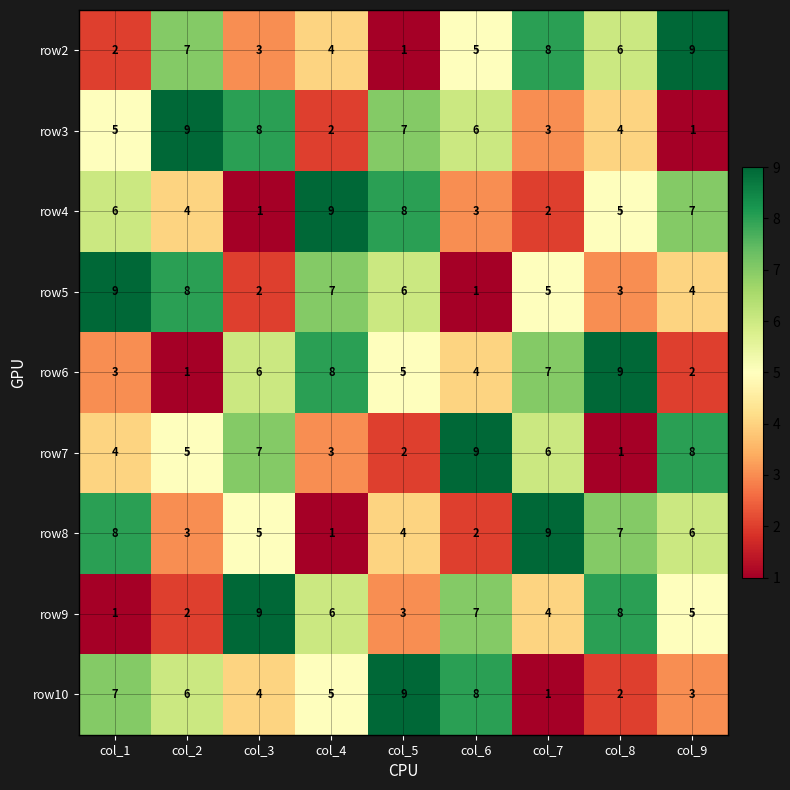

The value of row8 at col_7 is 2. True or false?

False